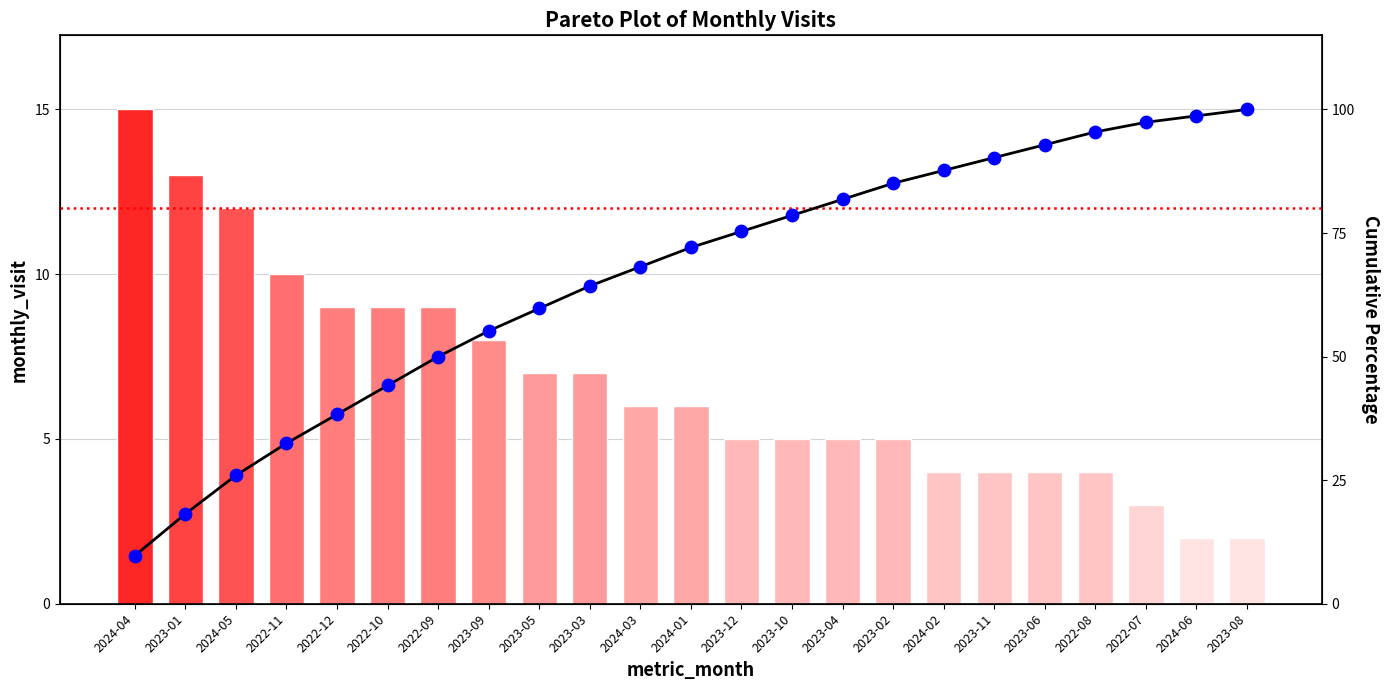

Which series has the widest spread of Y values?

Cumulative %